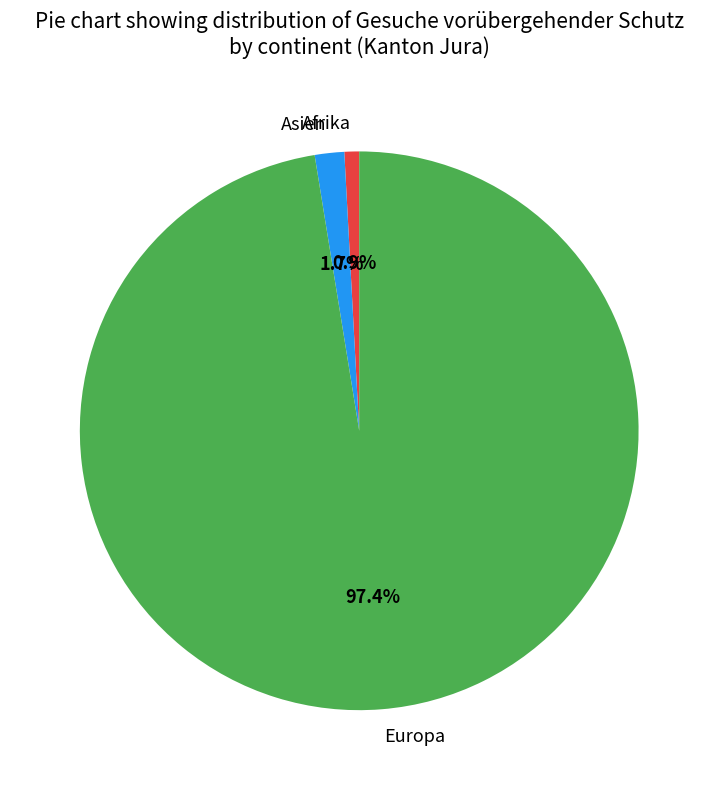

Between Afrika and Europa, which is larger?

Europa